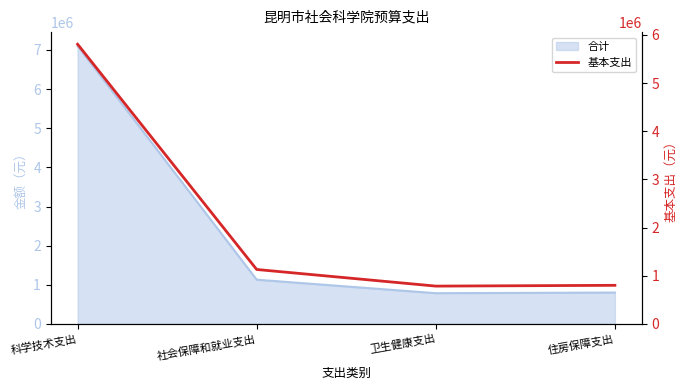

What is the smallest value displayed?

785349.0